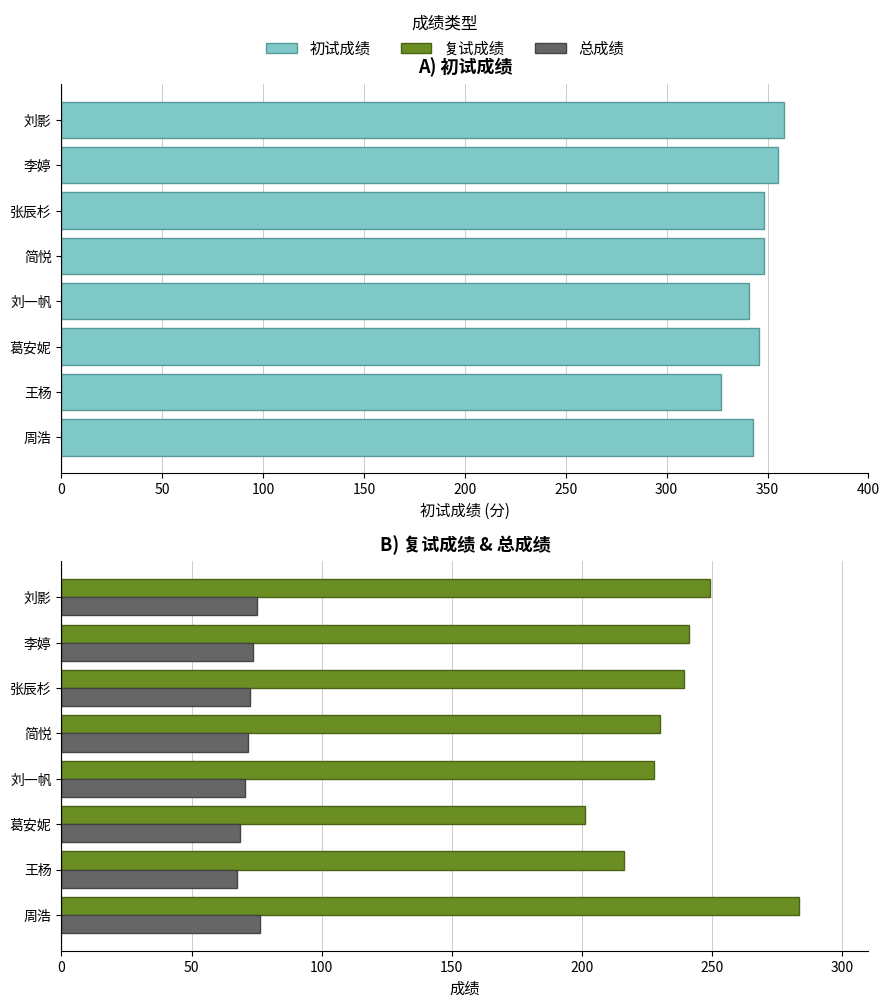

Which series changed the most between 张辰杉 and 王杨?

复试成绩